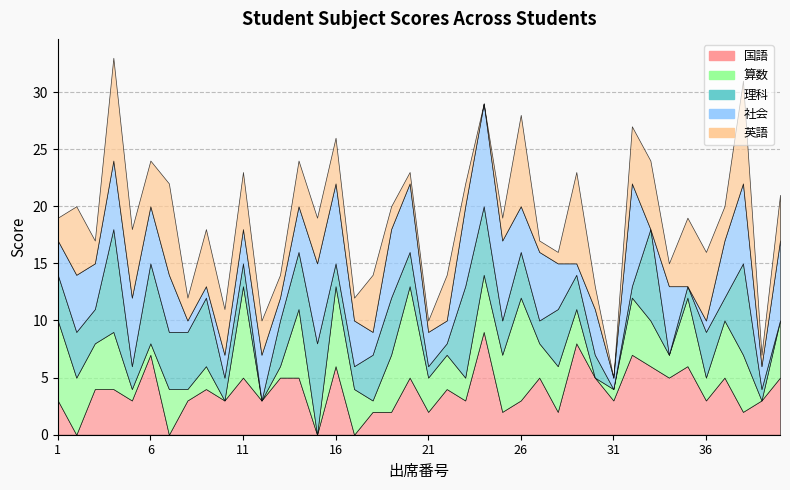

How many data points in 社会 are above 4?

18